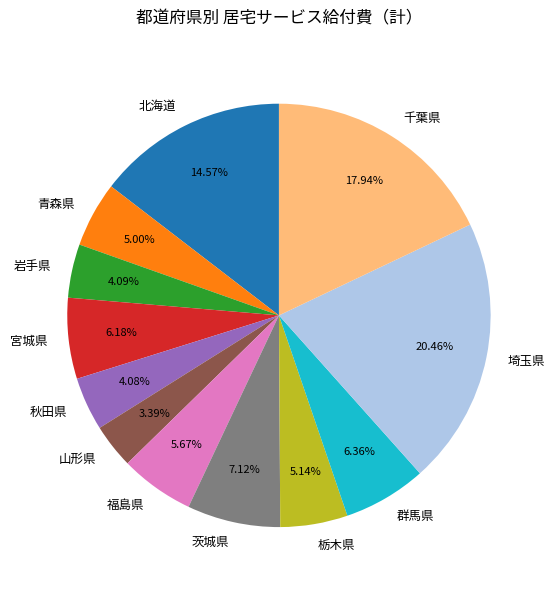

How many segments does this pie chart have?

12